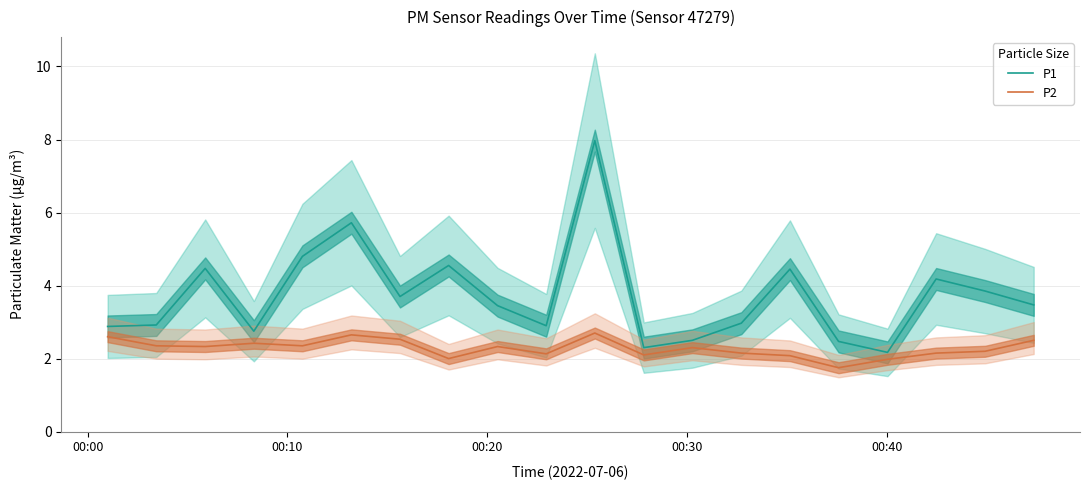

What is the minimum value for P2?

1.8